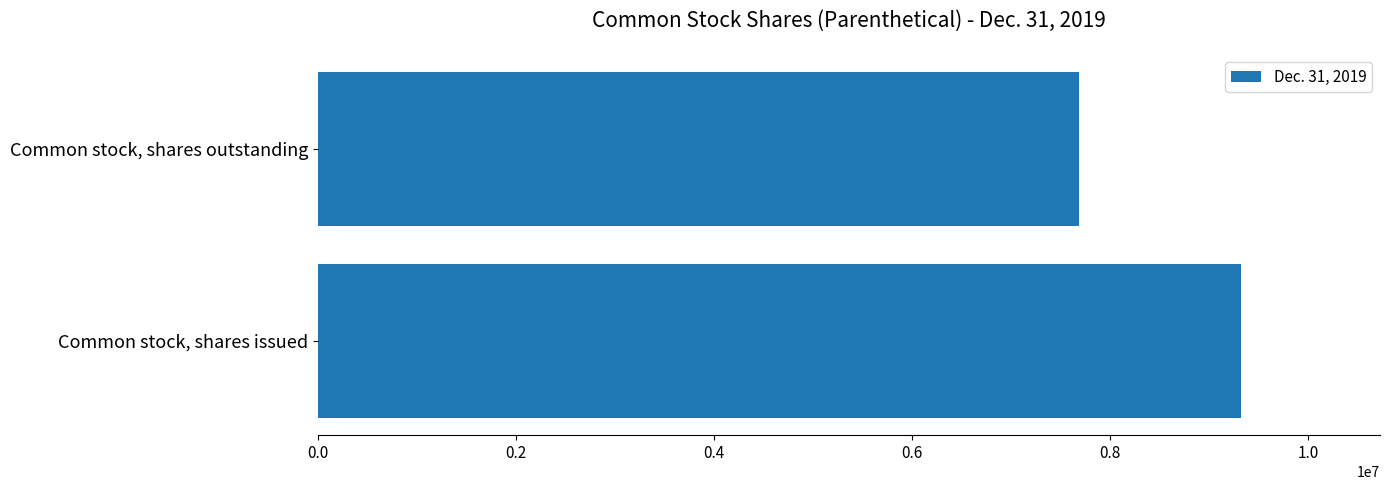

How many bars are there in total?

2